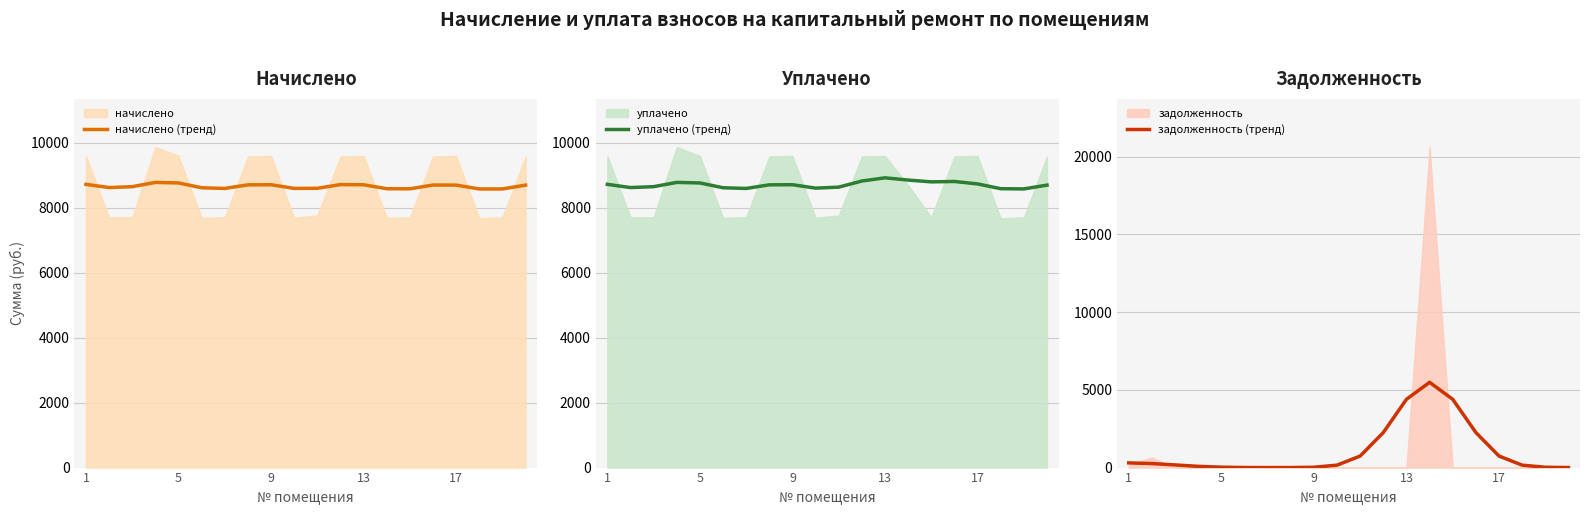

True or false: уплачено (тренд) and задолженность (тренд) cross at least once.

False